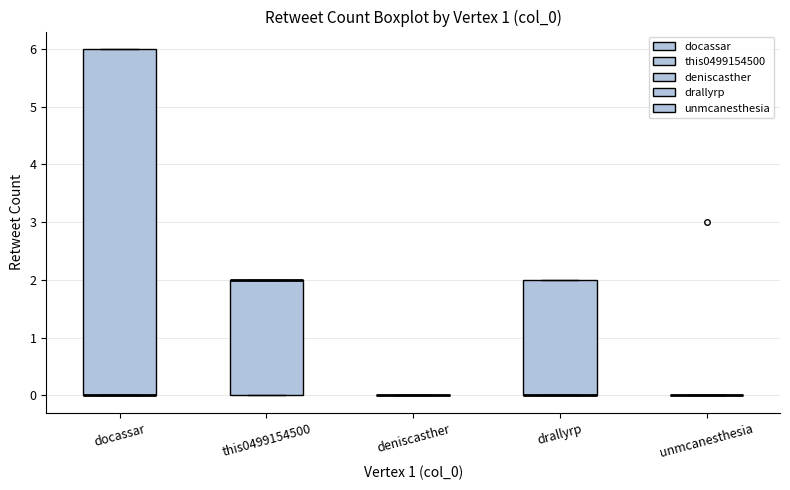

Reading left to right, read every box against the y-axis: the position of its median line, the range the box covers, and the ends of its whiskers. The values are not printed on the chart, so give them approximately, as read against the axis.

docassar: median 0 (drawn on the box's lower edge), box 0 to 6, whiskers 0 to 6
this0499154500: median 2 (drawn on the box's upper edge), box 0 to 2, whiskers 0 to 2
deniscasther: box collapsed to a line at 0, whiskers 0 to 0
drallyrp: median 0 (drawn on the box's lower edge), box 0 to 2, whiskers 0 to 2
unmcanesthesia: box collapsed to a line at 0, whiskers 0 to 0